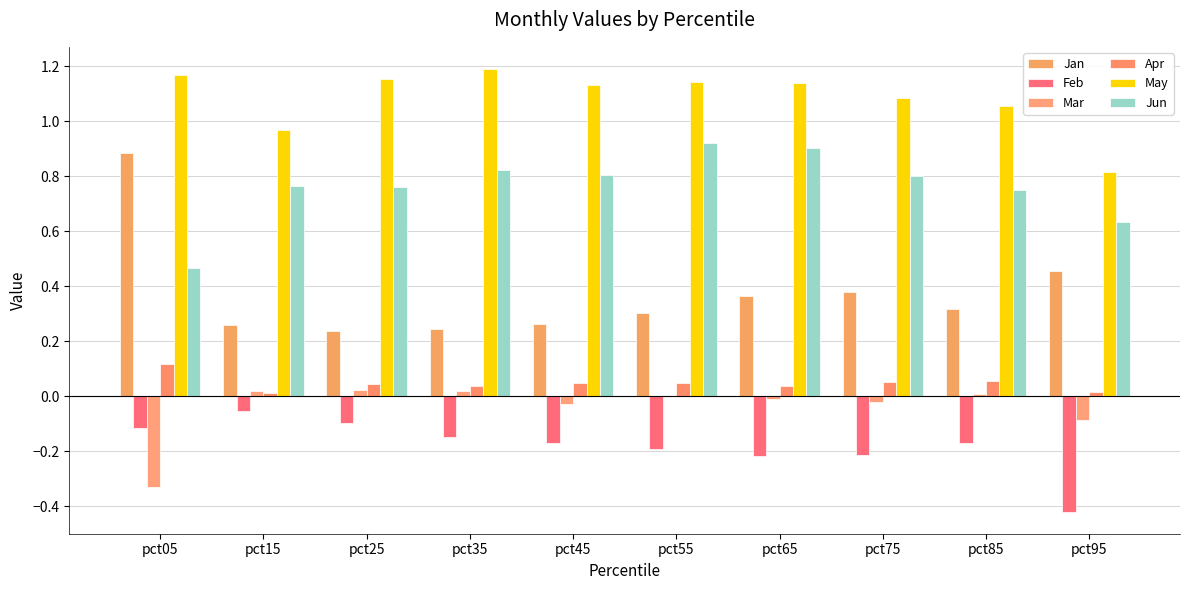

At which label does Jan reach its peak?

pct05